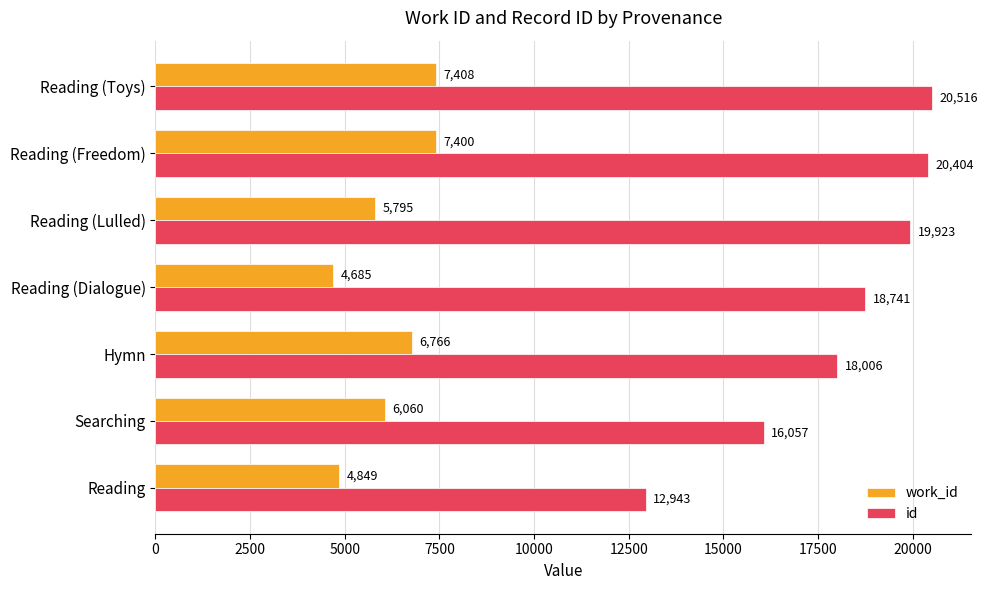

Which series has the largest range (max minus min)?

id